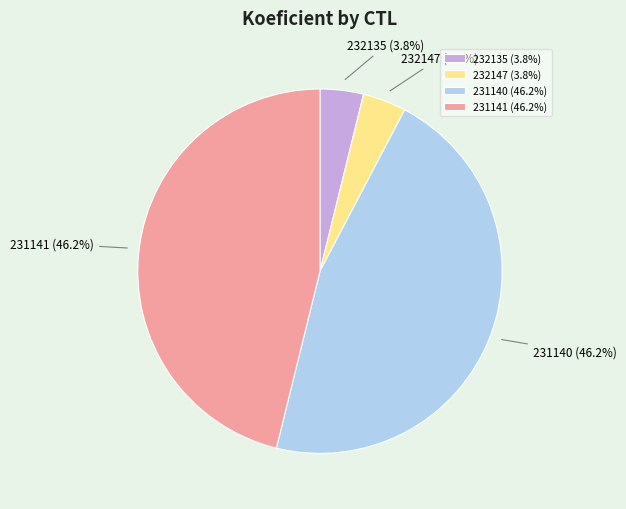

To the nearest percent, what portion does 232147 represent?

4%